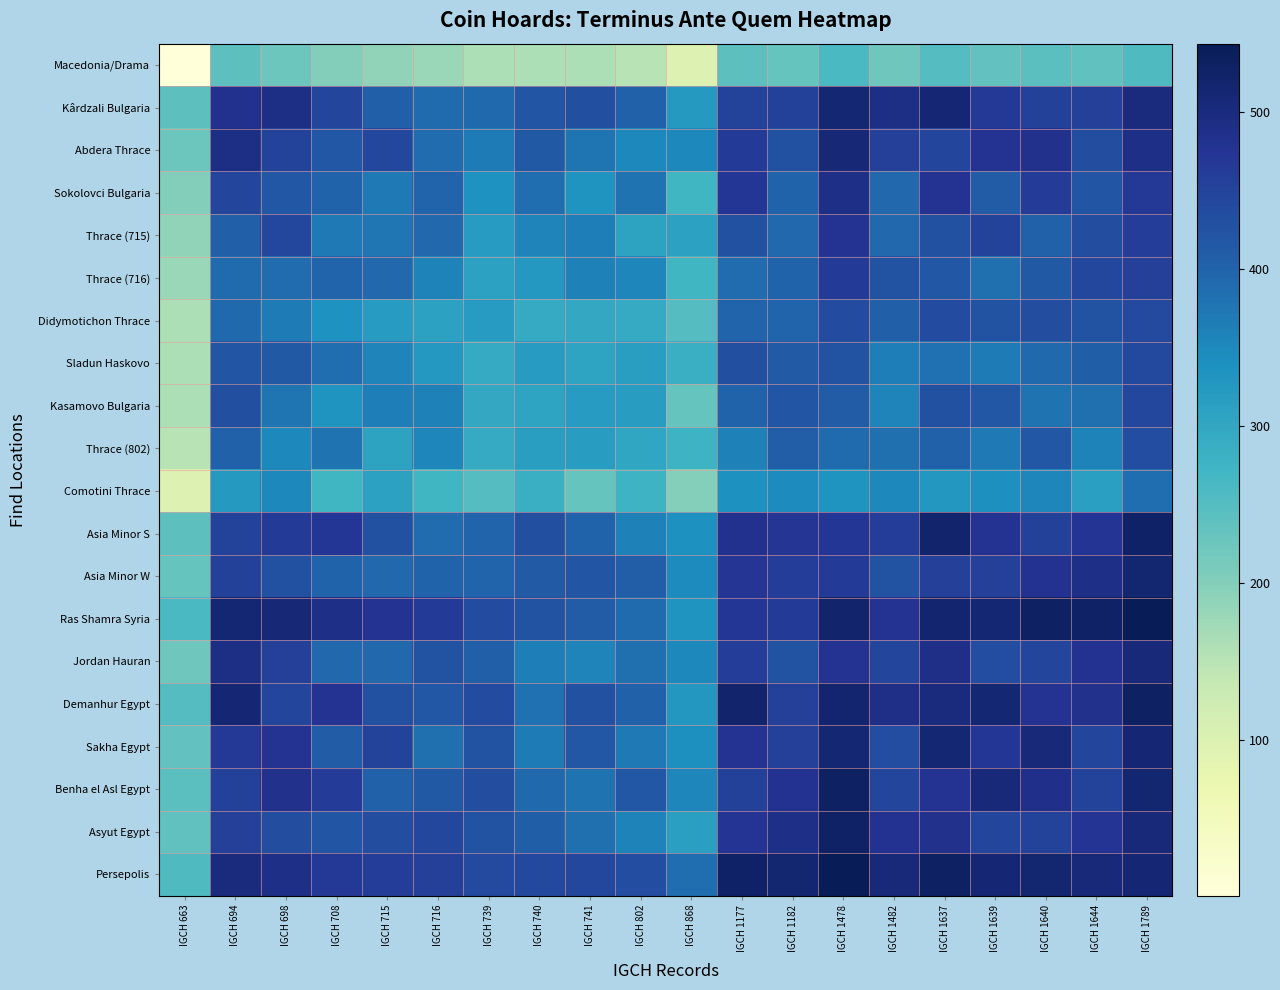

Reading right to left, extract all data points from this chart.

Macedonia/Drama: IGCH 1789=256.0	IGCH 1644=238.0	IGCH 1640=243.0	IGCH 1639=235.5	IGCH 1637=250.5	IGCH 1482=223.0	IGCH 1478=260.5	IGCH 1182=230.5	IGCH 1177=240.5	IGCH 868=100.5	IGCH 802=150.5	IGCH 741=160.5	IGCH 740=160.5	IGCH 739=160.5	IGCH 716=179.0	IGCH 715=188.0	IGCH 708=200.5	IGCH 698=225.5	IGCH 694=240.5	IGCH 663=1.0
Kârdzali Bulgaria: IGCH 1789=500.0	IGCH 1644=455.0	IGCH 1640=453.7	IGCH 1639=466.4	IGCH 1637=509.5	IGCH 1482=492.2	IGCH 1478=512.6	IGCH 1182=453.9	IGCH 1177=450.0	IGCH 868=323.7	IGCH 802=402.4	IGCH 741=429.7	IGCH 740=419.7	IGCH 739=391.6	IGCH 716=389.7	IGCH 715=404.8	IGCH 708=444.2	IGCH 698=492.3	IGCH 694=480.0	IGCH 663=240.5
Abdera Thrace: IGCH 1789=489.4	IGCH 1644=432.7	IGCH 1640=483.4	IGCH 1639=476.5	IGCH 1637=445.4	IGCH 1482=455.6	IGCH 1478=507.9	IGCH 1182=427.8	IGCH 1177=464.7	IGCH 868=352.4	IGCH 802=352.5	IGCH 741=376.4	IGCH 740=414.7	IGCH 739=368.9	IGCH 716=387.2	IGCH 715=442.2	IGCH 708=416.6	IGCH 698=450.0	IGCH 694=492.3	IGCH 663=225.5
Sokolovci Bulgaria: IGCH 1789=468.6	IGCH 1644=420.7	IGCH 1640=462.6	IGCH 1639=412.0	IGCH 1637=475.5	IGCH 1482=395.0	IGCH 1478=488.9	IGCH 1182=400.2	IGCH 1177=470.0	IGCH 868=270.4	IGCH 802=378.7	IGCH 741=332.8	IGCH 740=385.1	IGCH 739=337.5	IGCH 716=398.0	IGCH 715=371.4	IGCH 708=400.0	IGCH 698=416.6	IGCH 694=444.2	IGCH 663=200.5
Thrace (715): IGCH 1789=460.0	IGCH 1644=432.6	IGCH 1640=403.1	IGCH 1639=450.1	IGCH 1637=428.4	IGCH 1482=394.4	IGCH 1478=477.1	IGCH 1182=394.5	IGCH 1177=428.0	IGCH 868=309.9	IGCH 802=307.7	IGCH 741=364.0	IGCH 740=355.6	IGCH 739=320.3	IGCH 716=393.4	IGCH 715=375.0	IGCH 708=371.4	IGCH 698=442.2	IGCH 694=404.8	IGCH 663=188.0
Thrace (716): IGCH 1789=454.5	IGCH 1644=442.8	IGCH 1640=415.7	IGCH 1639=383.7	IGCH 1637=416.9	IGCH 1482=424.2	IGCH 1478=463.3	IGCH 1182=399.4	IGCH 1177=388.5	IGCH 868=270.6	IGCH 802=354.0	IGCH 741=360.9	IGCH 740=325.7	IGCH 739=308.9	IGCH 716=357.0	IGCH 715=393.4	IGCH 708=398.0	IGCH 698=387.2	IGCH 694=389.7	IGCH 663=179.0
Didymotichon Thrace: IGCH 1789=439.0	IGCH 1644=425.3	IGCH 1640=432.3	IGCH 1639=424.5	IGCH 1637=436.8	IGCH 1482=404.5	IGCH 1478=435.4	IGCH 1182=397.6	IGCH 1177=399.2	IGCH 868=250.9	IGCH 802=293.2	IGCH 741=297.0	IGCH 740=292.5	IGCH 739=320.0	IGCH 716=308.9	IGCH 715=320.3	IGCH 708=337.5	IGCH 698=368.9	IGCH 694=391.6	IGCH 663=160.5
Sladun Haskovo: IGCH 1789=441.6	IGCH 1644=407.4	IGCH 1640=391.4	IGCH 1639=368.3	IGCH 1637=380.9	IGCH 1482=365.3	IGCH 1478=423.2	IGCH 1182=412.0	IGCH 1177=430.0	IGCH 868=283.2	IGCH 802=315.0	IGCH 741=304.4	IGCH 740=320.0	IGCH 739=292.5	IGCH 716=325.7	IGCH 715=355.6	IGCH 708=385.1	IGCH 698=414.7	IGCH 694=419.7	IGCH 663=160.5
Kasamovo Bulgaria: IGCH 1789=443.5	IGCH 1644=382.8	IGCH 1640=378.8	IGCH 1639=416.6	IGCH 1637=427.4	IGCH 1482=355.8	IGCH 1478=410.4	IGCH 1182=419.5	IGCH 1177=401.1	IGCH 868=230.2	IGCH 802=317.6	IGCH 741=320.0	IGCH 740=304.4	IGCH 739=297.0	IGCH 716=360.9	IGCH 715=364.0	IGCH 708=332.8	IGCH 698=376.4	IGCH 694=429.7	IGCH 663=160.5
Thrace (802): IGCH 1789=434.8	IGCH 1644=358.1	IGCH 1640=416.7	IGCH 1639=370.3	IGCH 1637=402.7	IGCH 1482=382.4	IGCH 1478=389.3	IGCH 1182=407.8	IGCH 1177=360.0	IGCH 868=276.8	IGCH 802=300.0	IGCH 741=317.6	IGCH 740=315.0	IGCH 739=293.2	IGCH 716=354.0	IGCH 715=307.7	IGCH 708=378.7	IGCH 698=352.5	IGCH 694=402.4	IGCH 663=150.5
Comotini Thrace: IGCH 1789=385.4	IGCH 1644=313.5	IGCH 1640=352.9	IGCH 1639=341.6	IGCH 1637=328.6	IGCH 1482=351.9	IGCH 1478=332.1	IGCH 1182=347.4	IGCH 1177=338.7	IGCH 868=200.0	IGCH 802=276.8	IGCH 741=230.2	IGCH 740=283.2	IGCH 739=250.9	IGCH 716=270.6	IGCH 715=309.9	IGCH 708=270.4	IGCH 698=352.4	IGCH 694=323.7	IGCH 663=100.5
Asia Minor S: IGCH 1789=525.4	IGCH 1644=475.1	IGCH 1640=452.6	IGCH 1639=477.1	IGCH 1637=519.9	IGCH 1482=460.6	IGCH 1478=470.0	IGCH 1182=471.6	IGCH 1177=480.0	IGCH 868=338.7	IGCH 802=360.0	IGCH 741=401.1	IGCH 740=430.0	IGCH 739=399.2	IGCH 716=388.5	IGCH 715=428.0	IGCH 708=470.0	IGCH 698=464.7	IGCH 694=450.0	IGCH 663=240.5
Asia Minor W: IGCH 1789=514.7	IGCH 1644=488.4	IGCH 1640=478.6	IGCH 1639=454.4	IGCH 1637=456.0	IGCH 1482=422.6	IGCH 1478=463.5	IGCH 1182=460.0	IGCH 1177=471.6	IGCH 868=347.4	IGCH 802=407.8	IGCH 741=419.5	IGCH 740=412.0	IGCH 739=397.6	IGCH 716=399.4	IGCH 715=394.5	IGCH 708=400.2	IGCH 698=427.8	IGCH 694=453.9	IGCH 663=230.5
Ras Shamra Syria: IGCH 1789=543.3	IGCH 1644=527.5	IGCH 1640=529.1	IGCH 1639=513.3	IGCH 1637=516.6	IGCH 1482=476.2	IGCH 1478=520.0	IGCH 1182=463.5	IGCH 1177=470.0	IGCH 868=332.1	IGCH 802=389.3	IGCH 741=410.4	IGCH 740=423.2	IGCH 739=435.4	IGCH 716=463.3	IGCH 715=477.1	IGCH 708=488.9	IGCH 698=507.9	IGCH 694=512.6	IGCH 663=260.5
Jordan Hauran: IGCH 1789=503.8	IGCH 1644=478.7	IGCH 1640=444.3	IGCH 1639=433.2	IGCH 1637=486.5	IGCH 1482=445.0	IGCH 1478=476.2	IGCH 1182=422.6	IGCH 1177=460.6	IGCH 868=351.9	IGCH 802=382.4	IGCH 741=355.8	IGCH 740=365.3	IGCH 739=404.5	IGCH 716=424.2	IGCH 715=394.4	IGCH 708=395.0	IGCH 698=455.6	IGCH 694=492.2	IGCH 663=223.0
Demanhur Egypt: IGCH 1789=528.7	IGCH 1644=482.2	IGCH 1640=477.3	IGCH 1639=513.4	IGCH 1637=500.0	IGCH 1482=486.5	IGCH 1478=516.6	IGCH 1182=456.0	IGCH 1177=519.9	IGCH 868=328.6	IGCH 802=402.7	IGCH 741=427.4	IGCH 740=380.9	IGCH 739=436.8	IGCH 716=416.9	IGCH 715=428.4	IGCH 708=475.5	IGCH 698=445.4	IGCH 694=509.5	IGCH 663=250.5
Sakha Egypt: IGCH 1789=510.6	IGCH 1644=446.8	IGCH 1640=506.6	IGCH 1639=470.0	IGCH 1637=513.4	IGCH 1482=433.2	IGCH 1478=513.3	IGCH 1182=454.4	IGCH 1177=477.1	IGCH 868=341.6	IGCH 802=370.3	IGCH 741=416.6	IGCH 740=368.3	IGCH 739=424.5	IGCH 716=383.7	IGCH 715=450.1	IGCH 708=412.0	IGCH 698=476.5	IGCH 694=466.4	IGCH 663=235.5
Benha el Asl Egypt: IGCH 1789=514.5	IGCH 1644=451.4	IGCH 1640=485.0	IGCH 1639=506.6	IGCH 1637=477.3	IGCH 1482=444.3	IGCH 1478=529.1	IGCH 1182=478.6	IGCH 1177=452.6	IGCH 868=352.9	IGCH 802=416.7	IGCH 741=378.8	IGCH 740=391.4	IGCH 739=432.3	IGCH 716=415.7	IGCH 715=403.1	IGCH 708=462.6	IGCH 698=483.4	IGCH 694=453.7	IGCH 663=243.0
Asyut Egypt: IGCH 1789=505.6	IGCH 1644=475.0	IGCH 1640=451.4	IGCH 1639=446.8	IGCH 1637=482.2	IGCH 1482=478.7	IGCH 1478=527.5	IGCH 1182=488.4	IGCH 1177=475.1	IGCH 868=313.5	IGCH 802=358.1	IGCH 741=382.8	IGCH 740=407.4	IGCH 739=425.3	IGCH 716=442.8	IGCH 715=432.6	IGCH 708=420.7	IGCH 698=432.7	IGCH 694=455.0	IGCH 663=238.0
Persepolis: IGCH 1789=511.0	IGCH 1644=505.6	IGCH 1640=514.5	IGCH 1639=510.6	IGCH 1637=528.7	IGCH 1482=503.8	IGCH 1478=543.3	IGCH 1182=514.7	IGCH 1177=525.4	IGCH 868=385.4	IGCH 802=434.8	IGCH 741=443.5	IGCH 740=441.6	IGCH 739=439.0	IGCH 716=454.5	IGCH 715=460.0	IGCH 708=468.6	IGCH 698=489.4	IGCH 694=500.0	IGCH 663=256.0